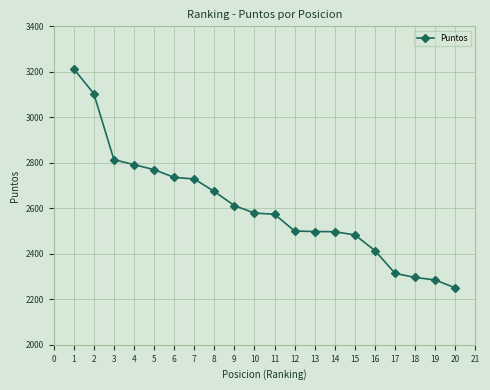

The value at 5 is 1116. True or false?

False